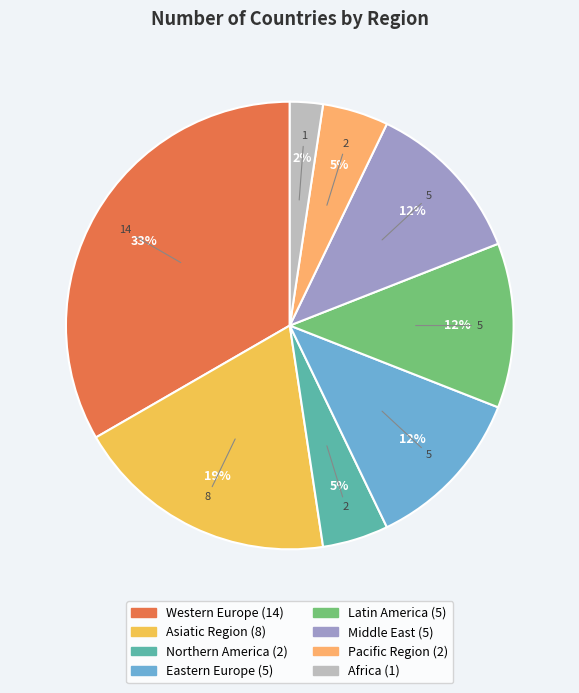

To the nearest percent, what is the combined percentage of Eastern Europe and Pacific Region?

17%